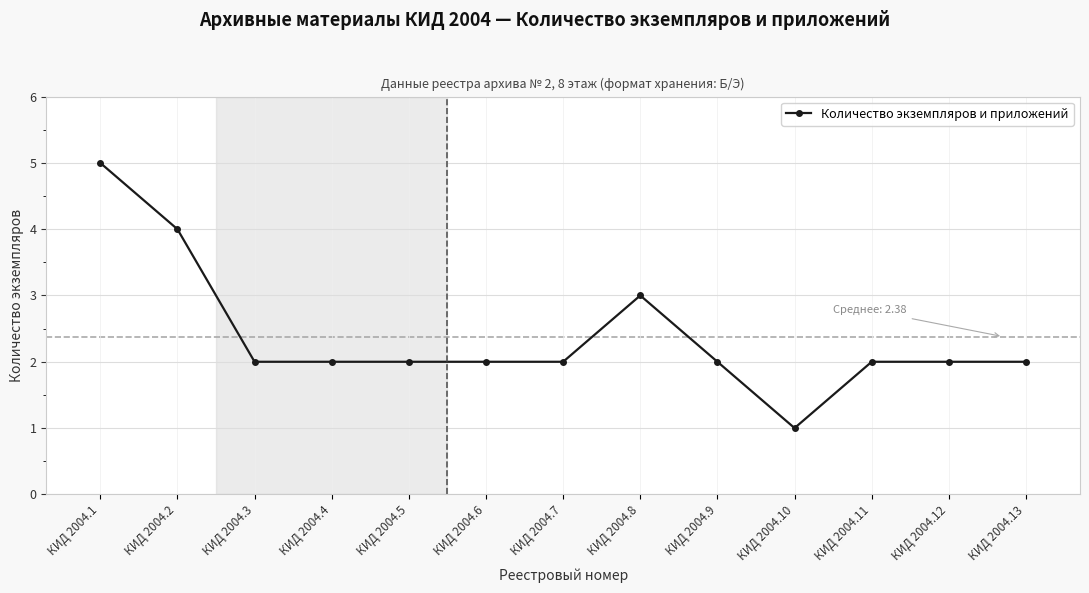

Is it true that the value at КИД 2004.6 is 3?

False